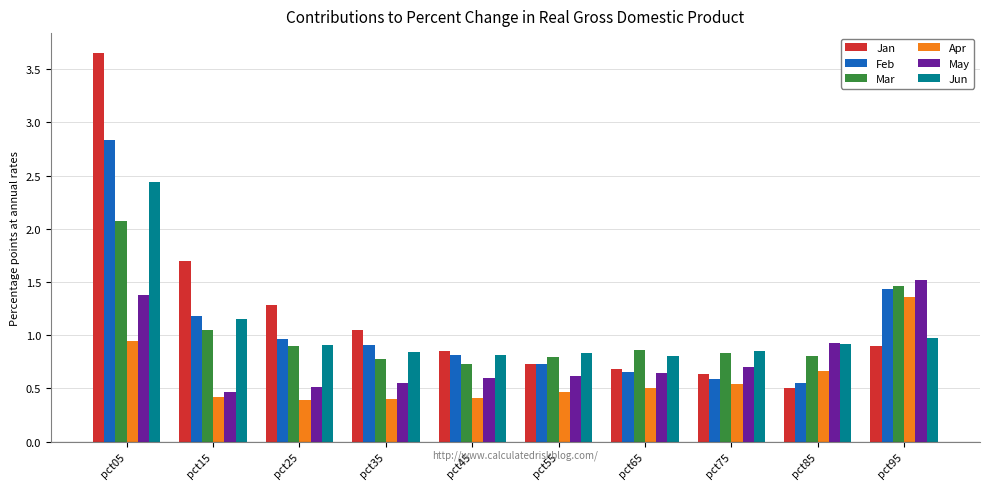

What is the spread (max minus min) of values at pct55?

0.4